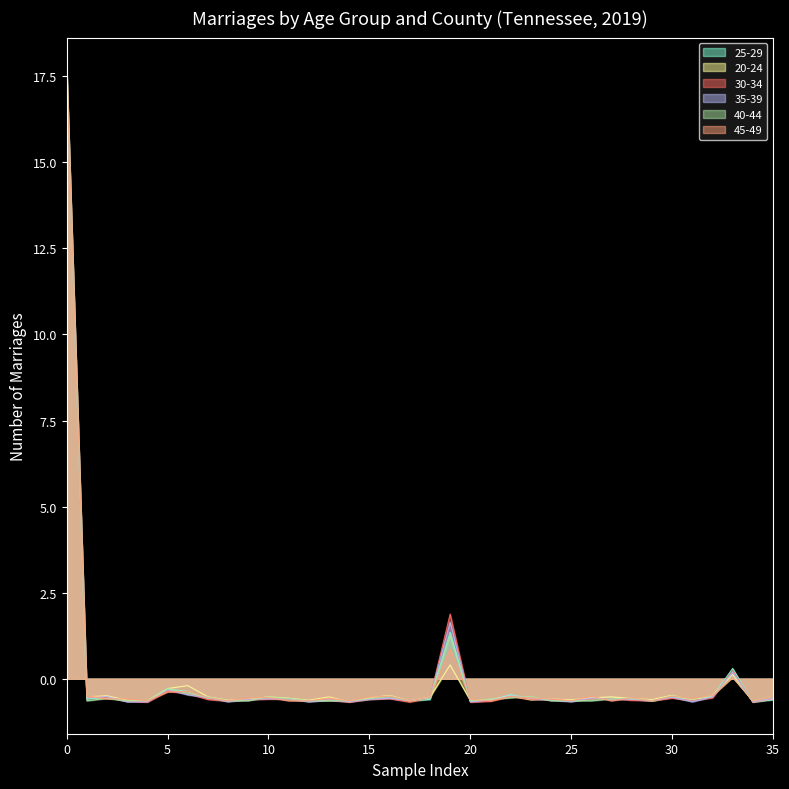

How many times do 35-39 and 20-24 cross each other?

11